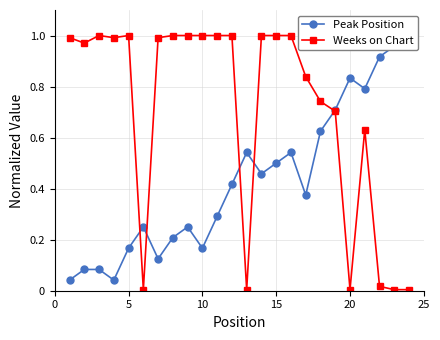

What is the difference between the highest and lowest values at 20?

0.8